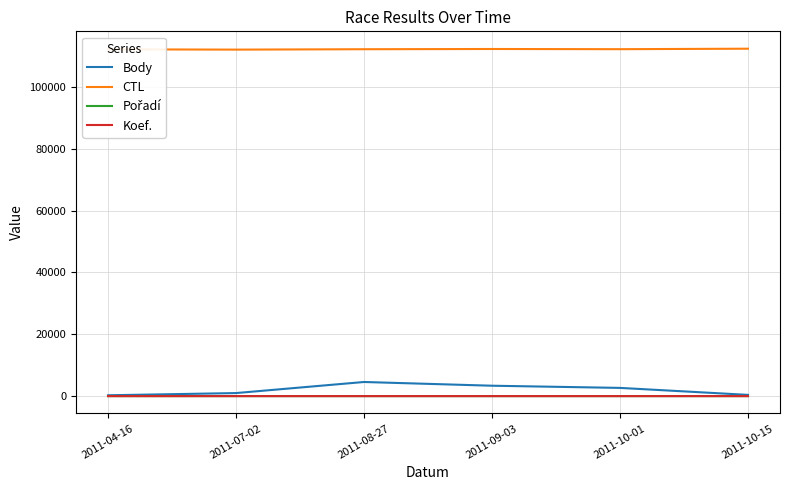

What is the maximum value for Koef.?

4